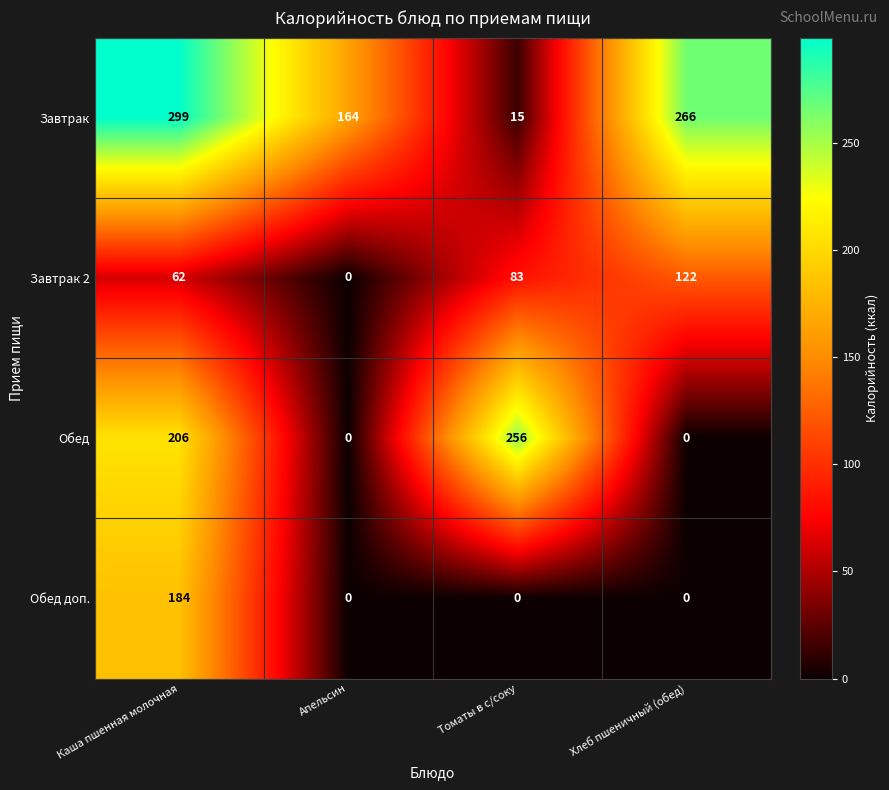

Which series has the widest spread of values?

Завтрак